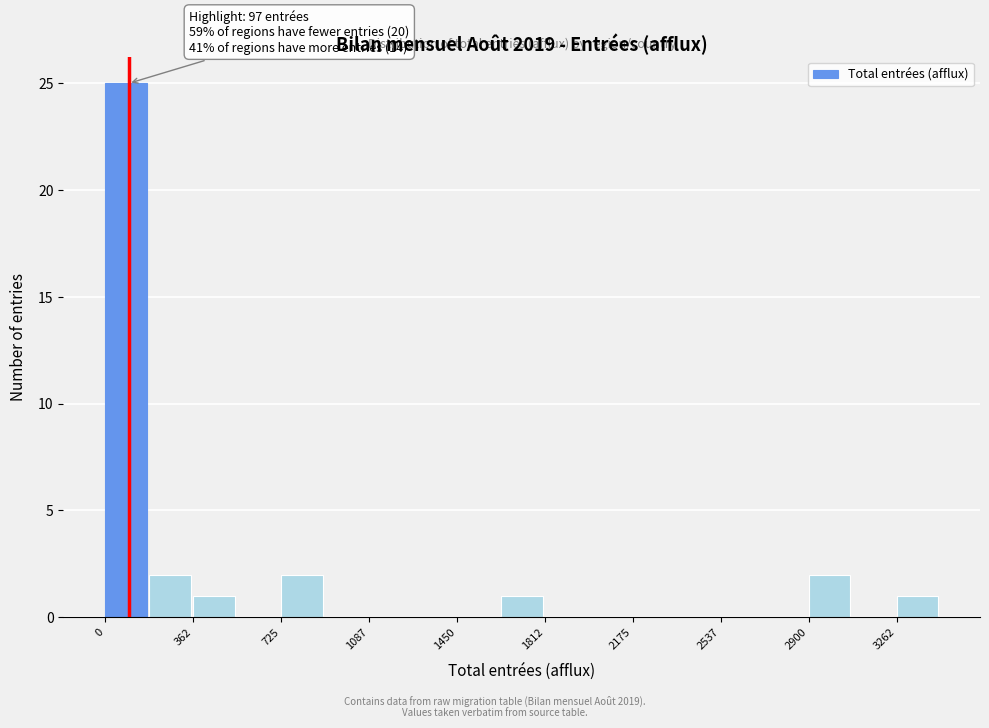

Around what value on the x-axis is the tallest bar? Give the approximate position of its centre, as read against the axis.

100